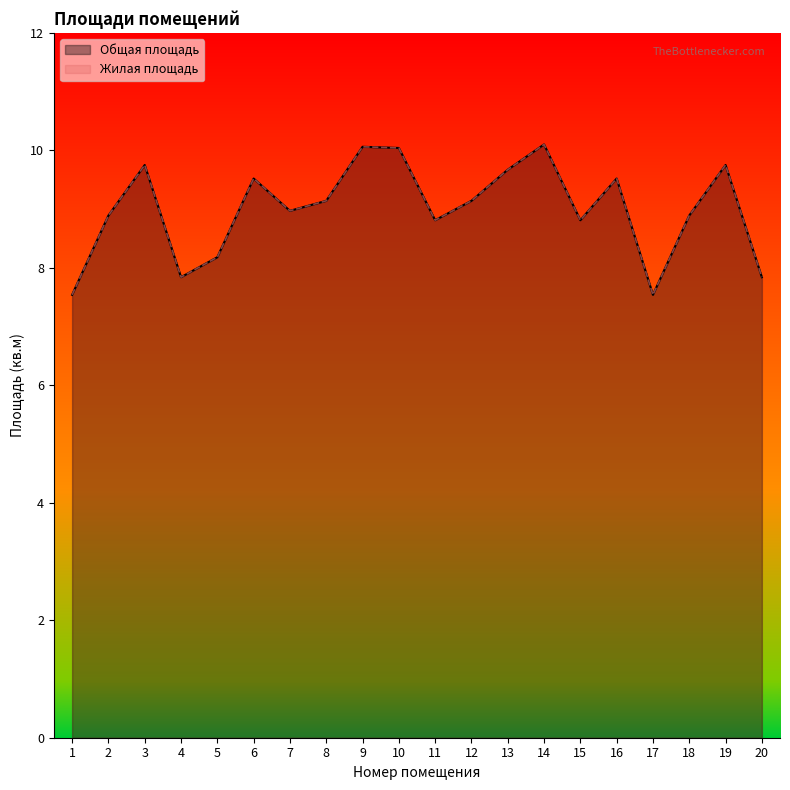

True or false: Жилая площадь and Общая площадь intersect in this chart.

False